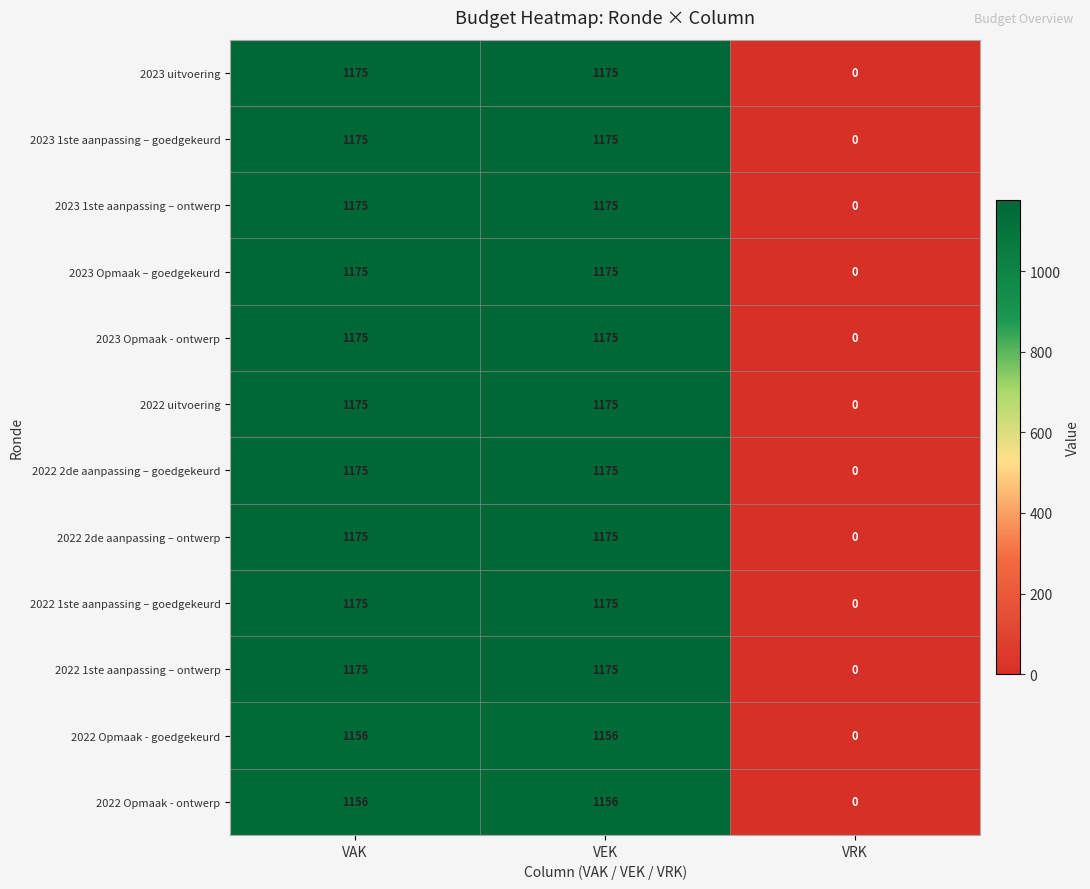

What is the sum of the 2022 2de aanpassing – ontwerp values at VAK and VEK?

2350